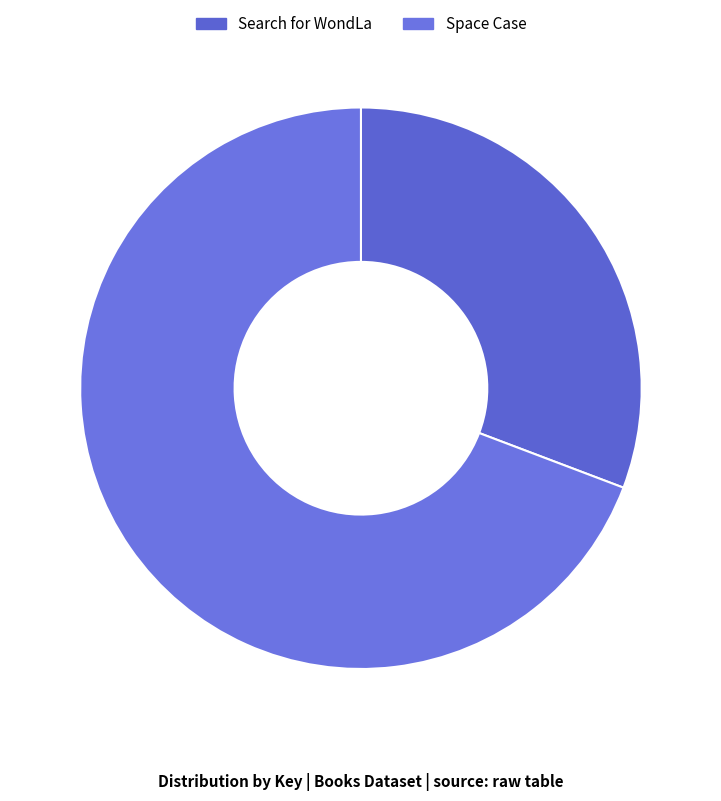

What percentage is NOT represented by Search for WondLa?

69.2%